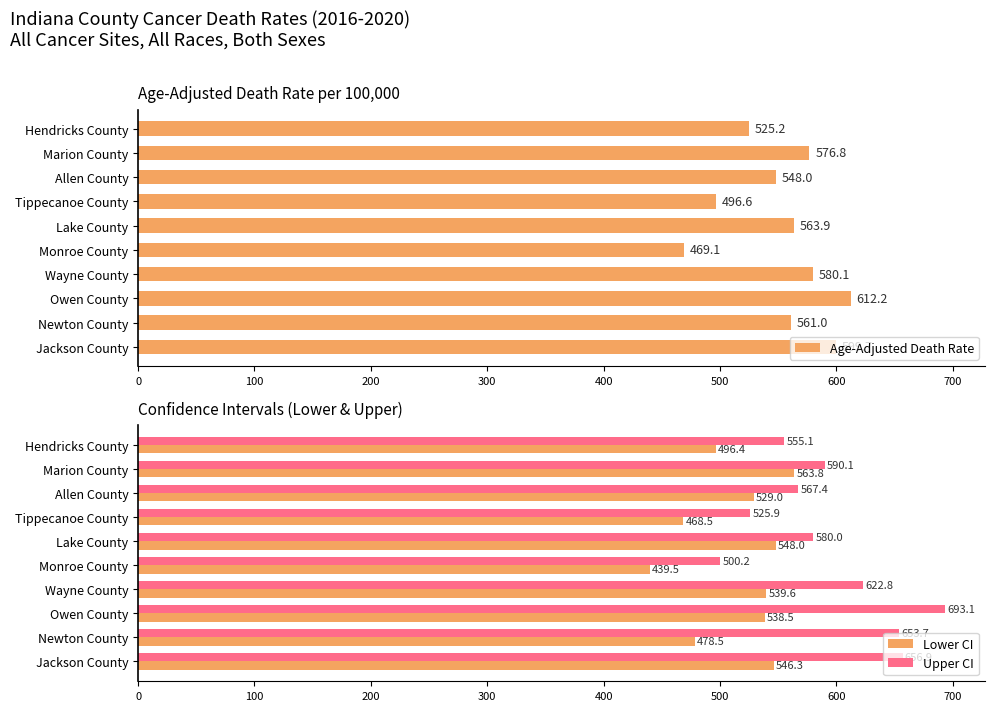

Rank the categories by Upper CI value from lowest to highest.

Monroe County, Tippecanoe County, Hendricks County, Allen County, Lake County, Marion County, Wayne County, Newton County, Jackson County, Owen County